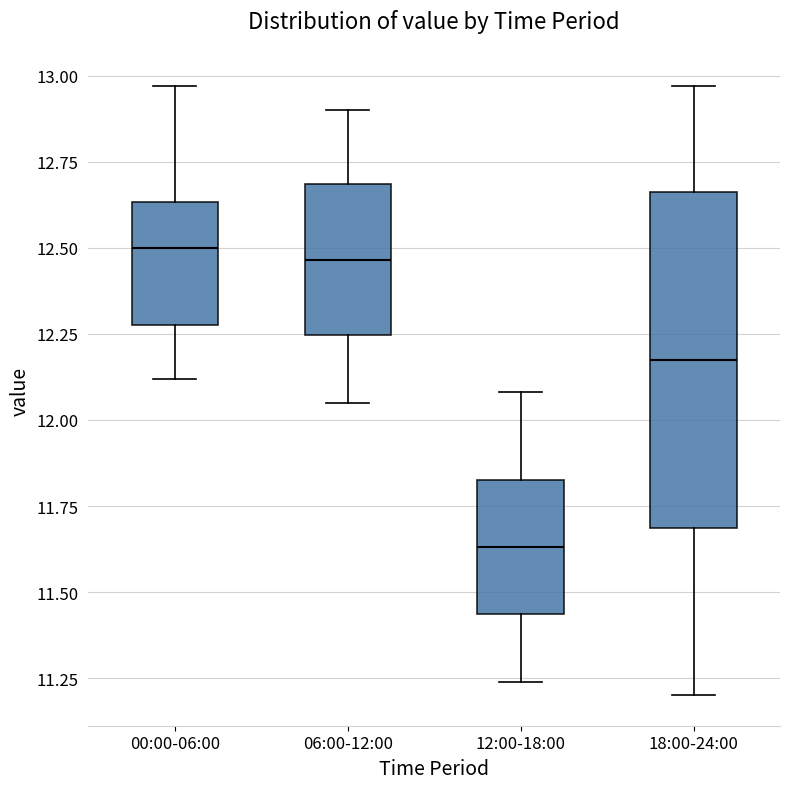

Reading left to right, transcribe this box plot: for each box, give where its median line is, the range the box spans, and where its two whiskers end, as read against the y-axis. The values are not printed on the chart, so give them approximately, as read against the axis.

00:00-06:00: median 12.50, box 12.30 to 12.65, whiskers 12.10 to 12.95
06:00-12:00: median 12.45, box 12.25 to 12.70, whiskers 12.05 to 12.90
12:00-18:00: median 11.65, box 11.45 to 11.85, whiskers 11.25 to 12.10
18:00-24:00: median 12.20, box 11.70 to 12.65, whiskers 11.20 to 12.95